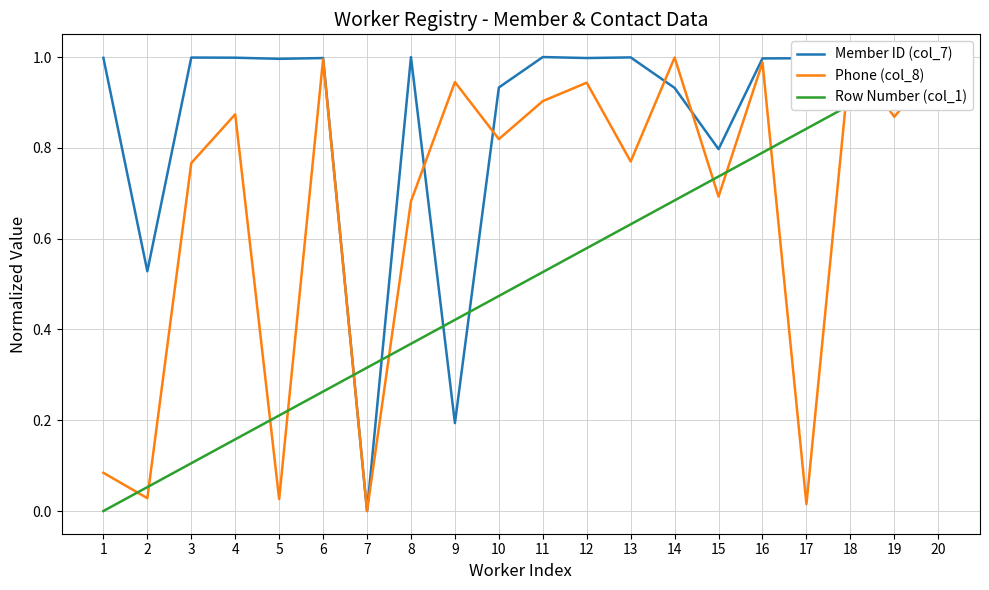

Reading left to right, list all the values displayed in this chart.

Member ID (col_7): 1=1.0	2=0.5	3=1.0	4=1.0	5=1.0	6=1.0	7=0.0	8=1.0	9=0.2	10=0.9	11=1.0	12=1.0	13=1.0	14=0.9	15=0.8	16=1.0	17=1.0	18=1.0	19=1.0	20=1.0
Phone (col_8): 1=0.1	2=0.0	3=0.8	4=0.9	5=0.0	6=1.0	7=0.0	8=0.7	9=0.9	10=0.8	11=0.9	12=0.9	13=0.8	14=1.0	15=0.7	16=1.0	17=0.0	18=1.0	19=0.9	20=1.0
Row Number (col_1): 1=0.0	2=0.1	3=0.1	4=0.2	5=0.2	6=0.3	7=0.3	8=0.4	9=0.4	10=0.5	11=0.5	12=0.6	13=0.6	14=0.7	15=0.7	16=0.8	17=0.8	18=0.9	19=0.9	20=1.0